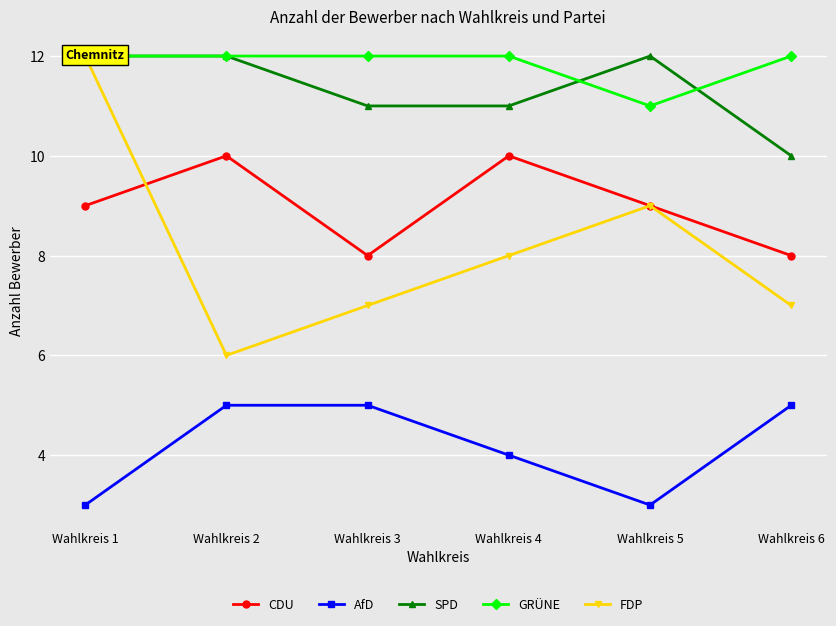

List the labels in order of FDP value, smallest first.

Wahlkreis 2, Wahlkreis 3, Wahlkreis 6, Wahlkreis 4, Wahlkreis 5, Wahlkreis 1